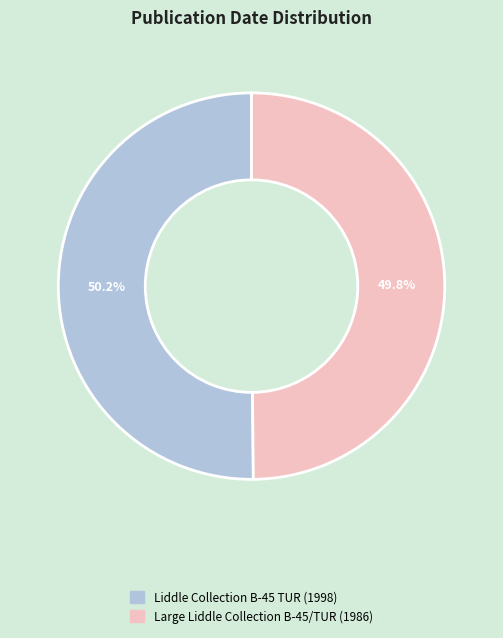

Is it true that Liddle Collection B-45 TUR is 50% of the pie?

True